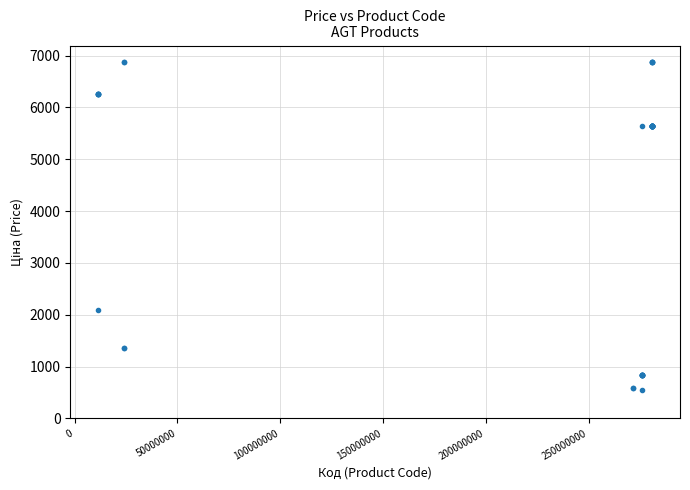

What Y value in the scatter plot is closest to 3713?

2094.3